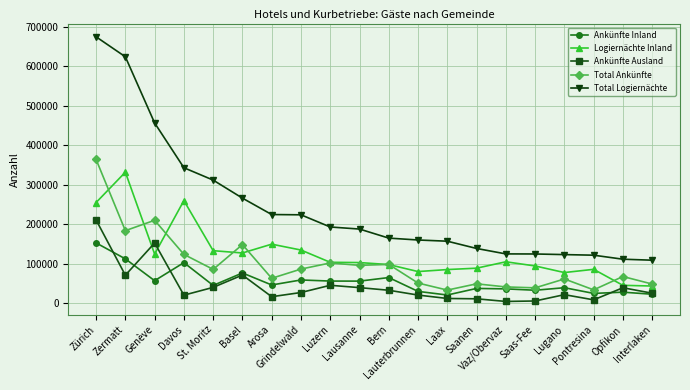

The Logiernächte Inland series shows 133482 at St. Moritz. True or false?

True